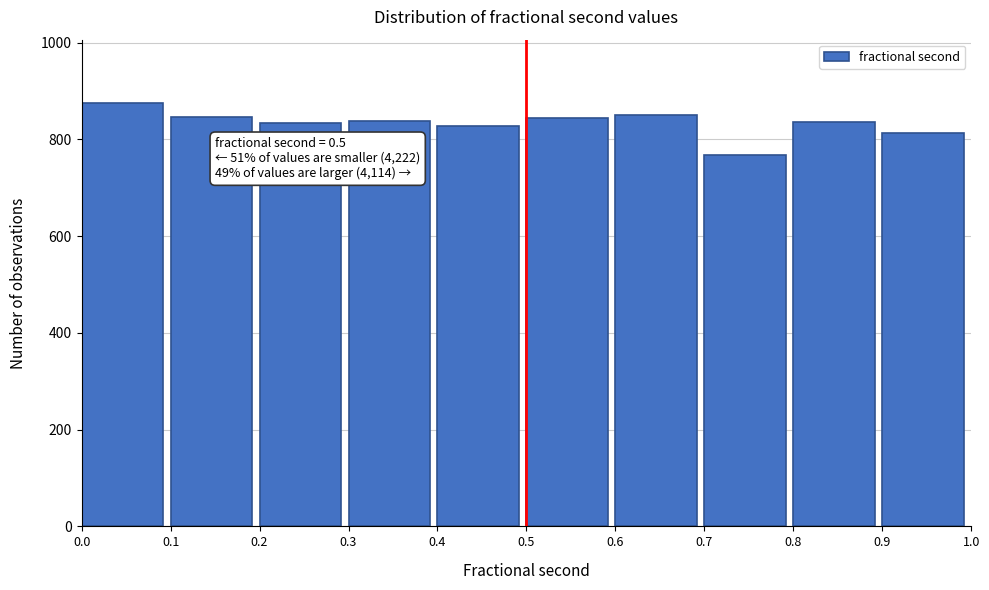

Over which range of the x-axis is the bar tallest?

0.0 to 0.1